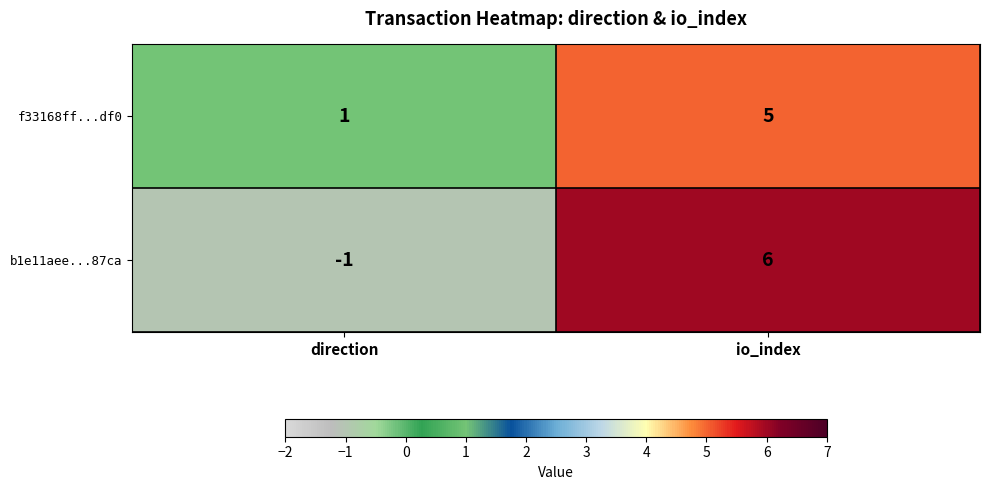

The value of f33168ff...df0 at io_index is 5. True or false?

True